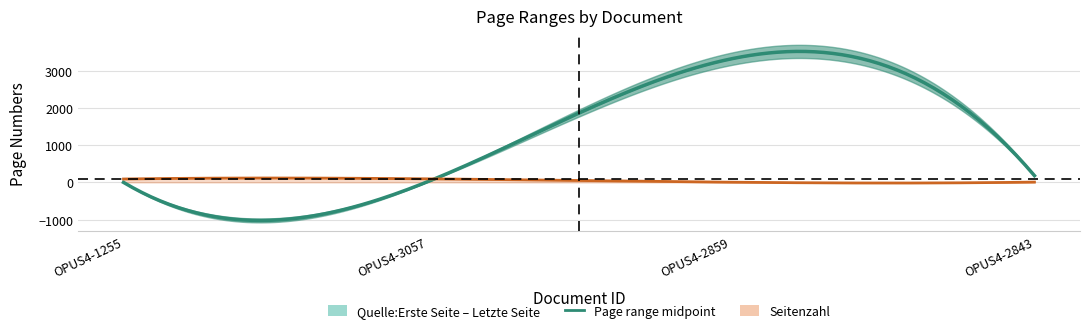

At how many categories does at least one series exceed 1534?

1